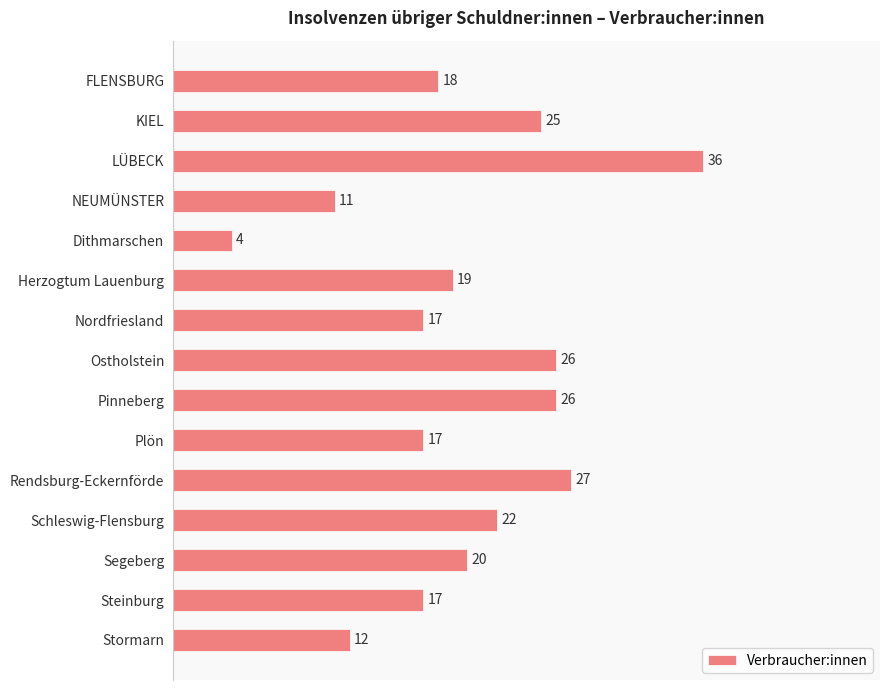

The chart shows a value of 5 at FLENSBURG. True or false?

False